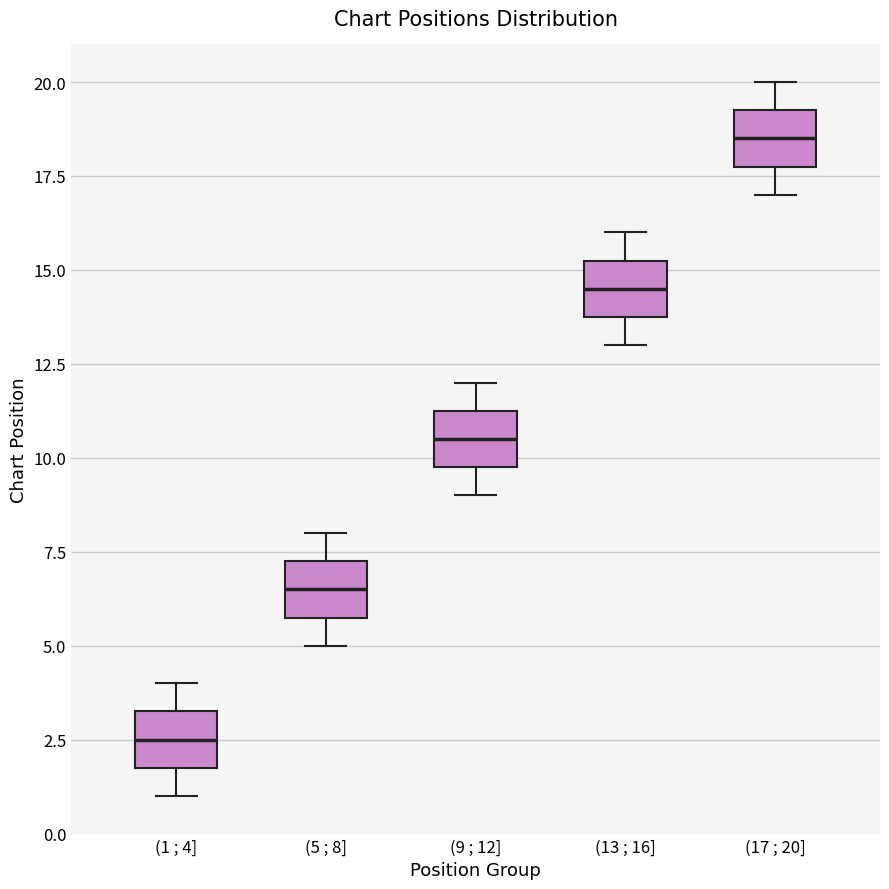

Reading left to right, transcribe this box plot: for each box, give where its median line is, the range the box spans, and where its two whiskers end, as read against the y-axis. The values are not printed on the chart, so give them approximately, as read against the axis.

(1 ; 4]: median 2.5, box 2.0 to 3.5, whiskers 1.0 to 4.0
(5 ; 8]: median 6.5, box 6.0 to 7.5, whiskers 5.0 to 8.0
(9 ; 12]: median 10.5, box 10.0 to 11.5, whiskers 9.0 to 12.0
(13 ; 16]: median 14.5, box 14.0 to 15.5, whiskers 13.0 to 16.0
(17 ; 20]: median 18.5, box 18.0 to 19.5, whiskers 17.0 to 20.0